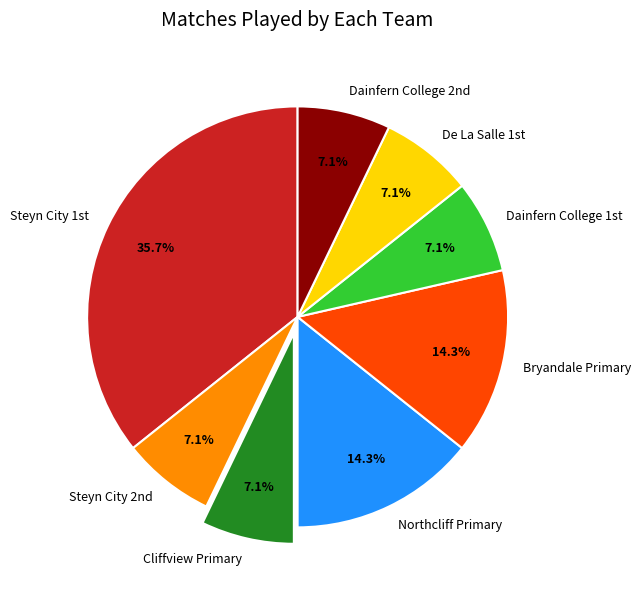

Which slice is the largest?

Steyn City 1st